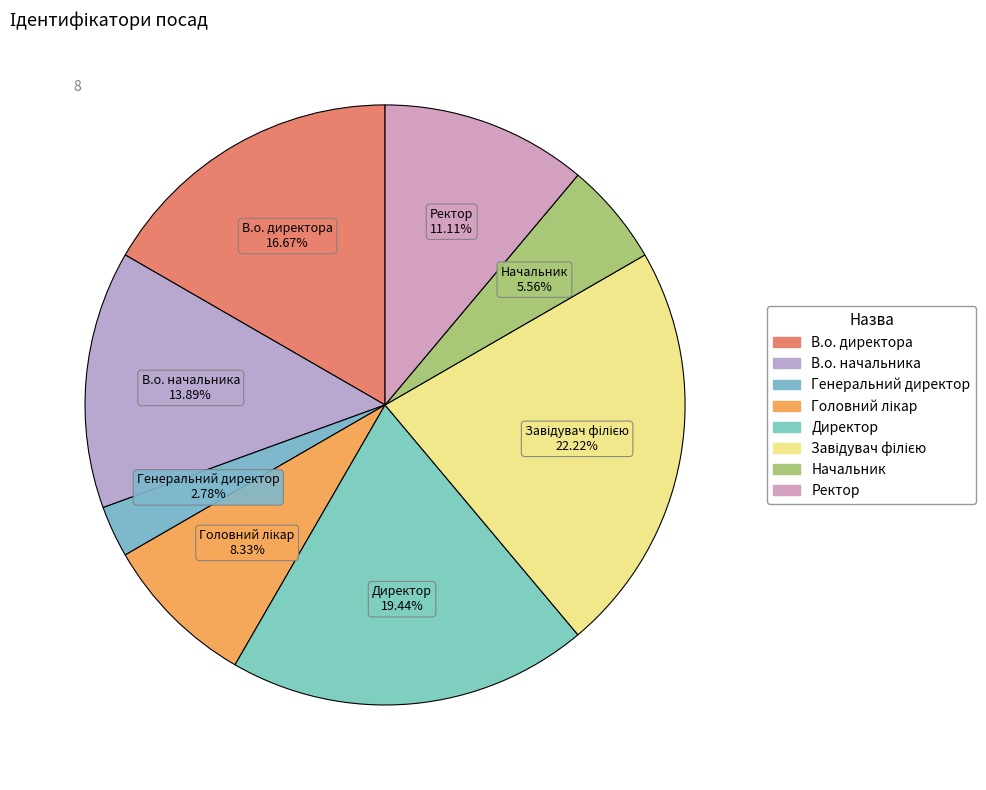

What is the ratio of the value at Ректор to the value at Головний лікар?

1.3